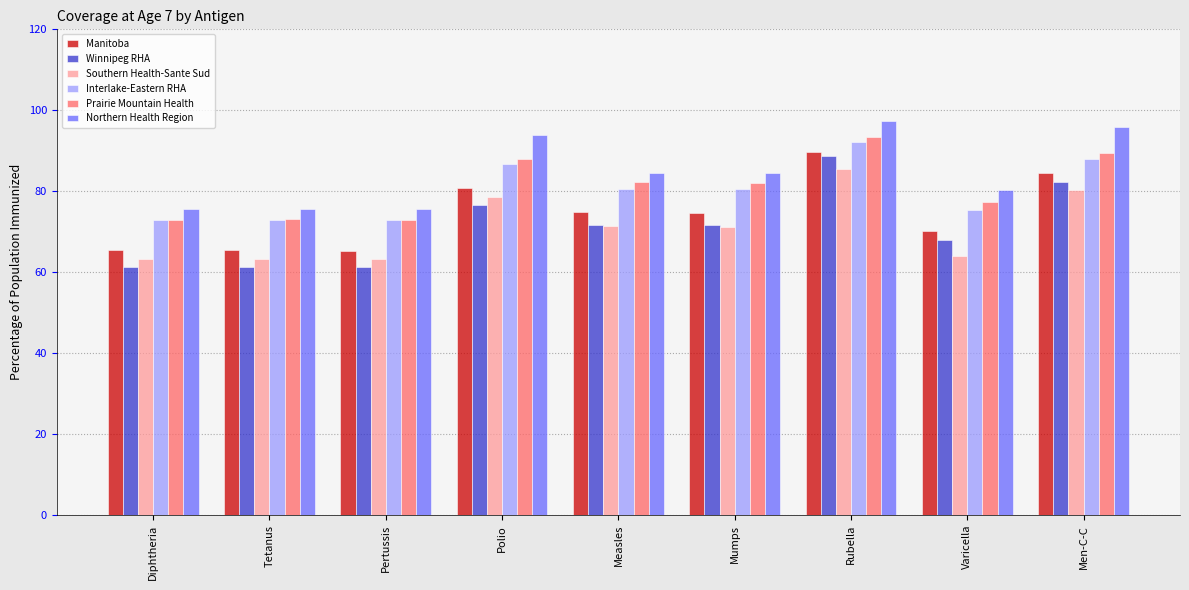

What is the difference between the highest and lowest values at Men-C-C?

15.6